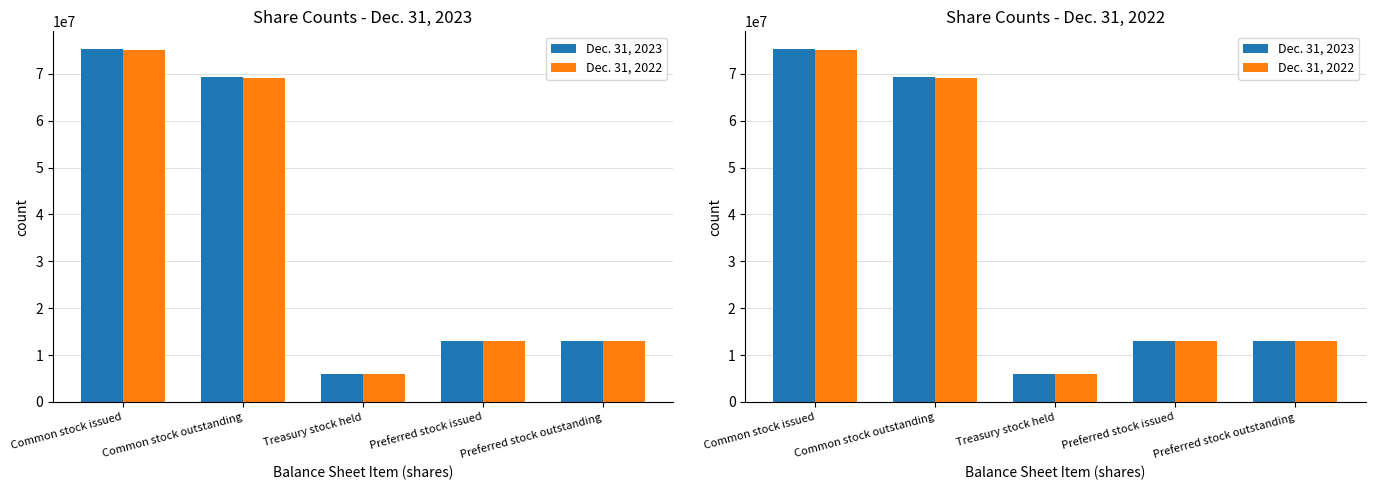

How many categories are shown in the chart?

5